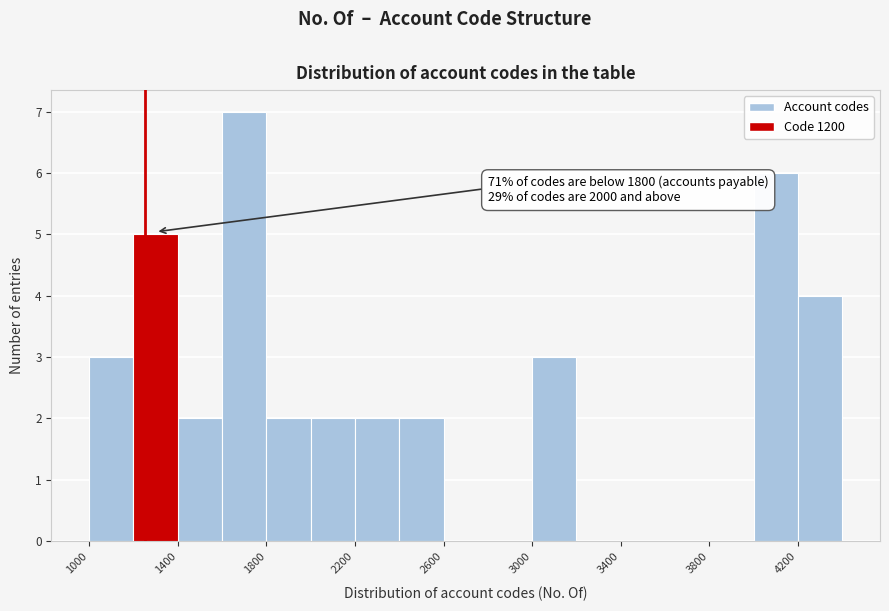

Which range on the x-axis has the tallest bar?

1600 to 1800